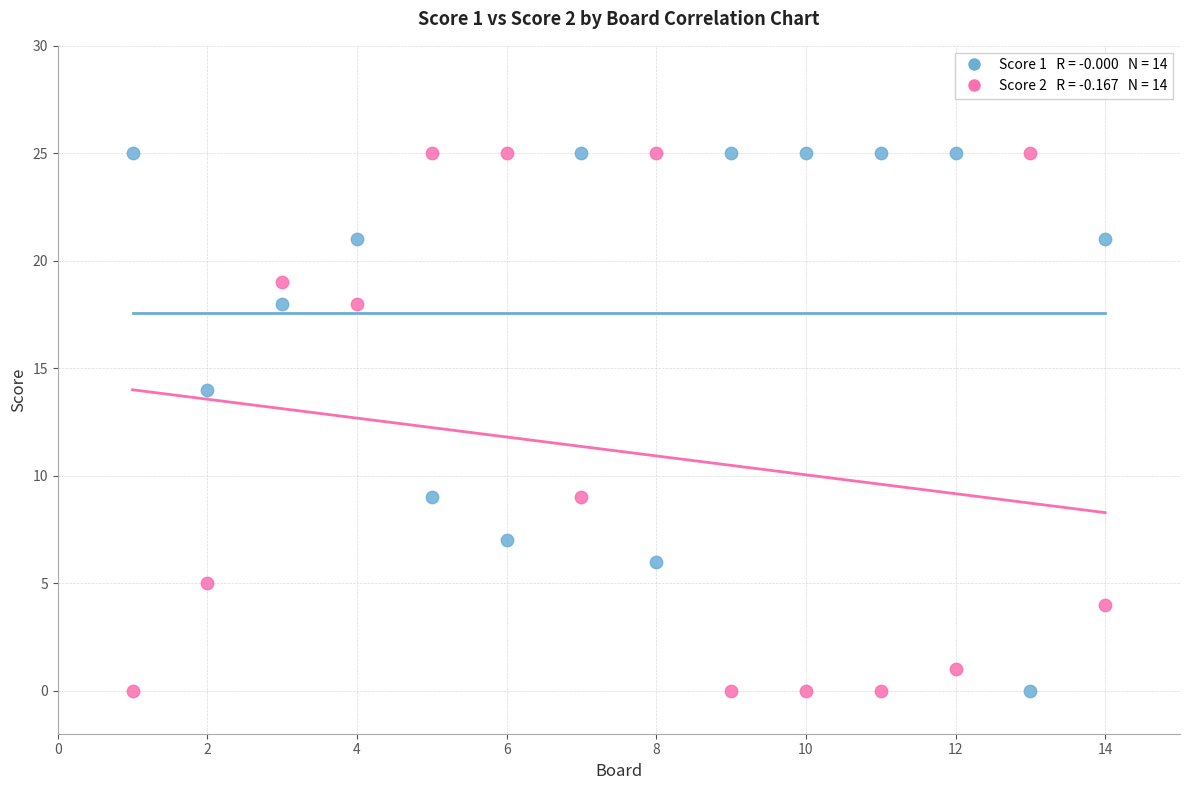

Across all data points, what is the range of Y values (max minus min)?

25